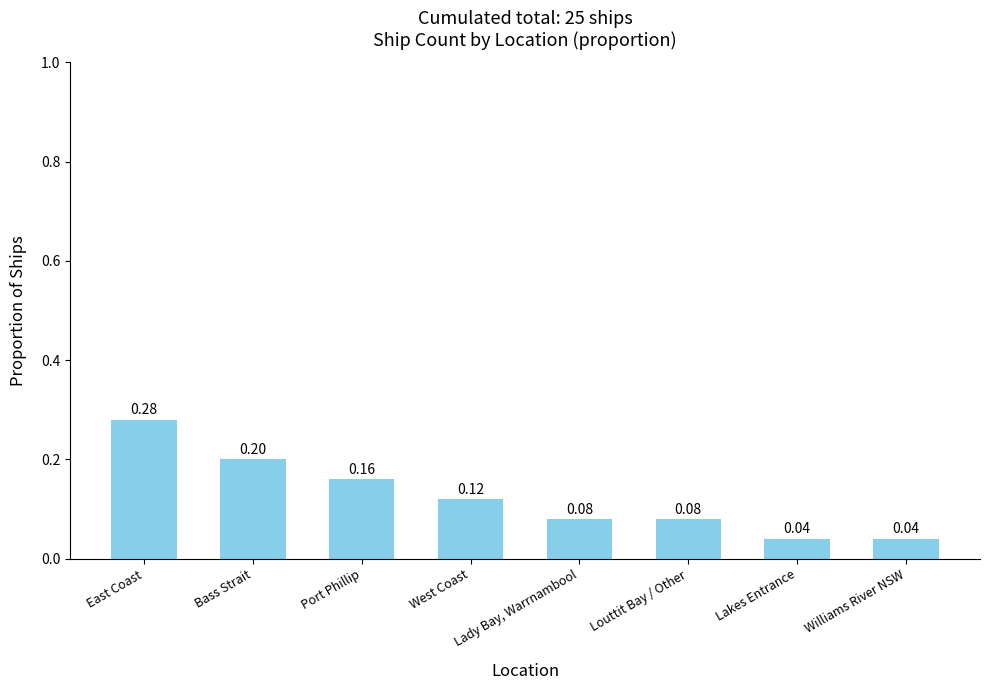

Count the number of categories in the chart.

8